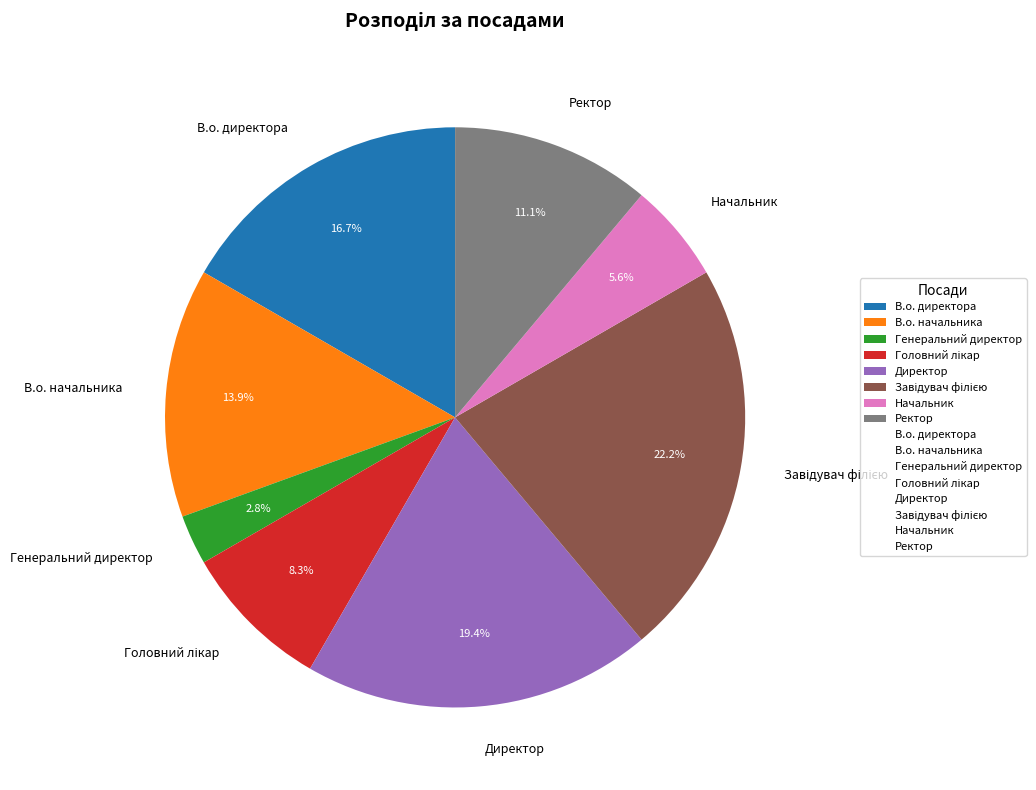

What is the smallest slice in the pie chart?

Генеральний директор